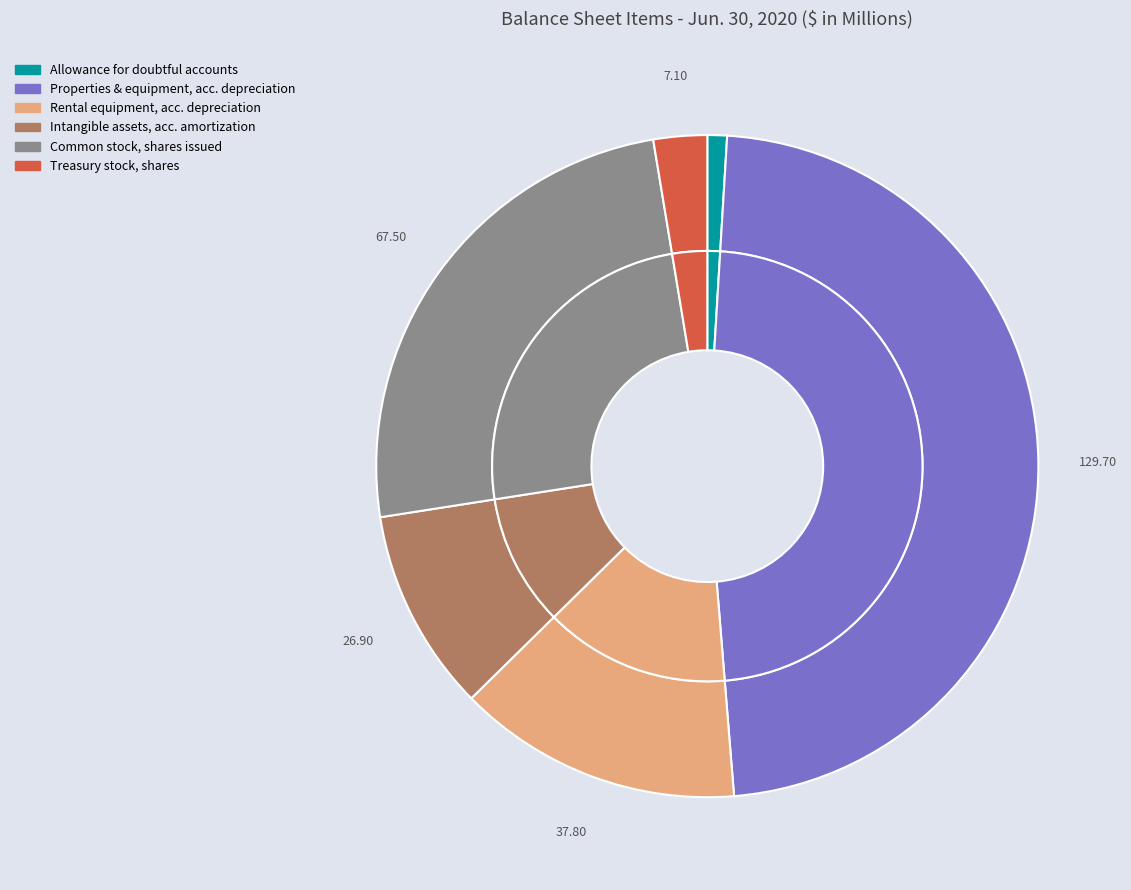

Is there a majority slice in this chart?

No